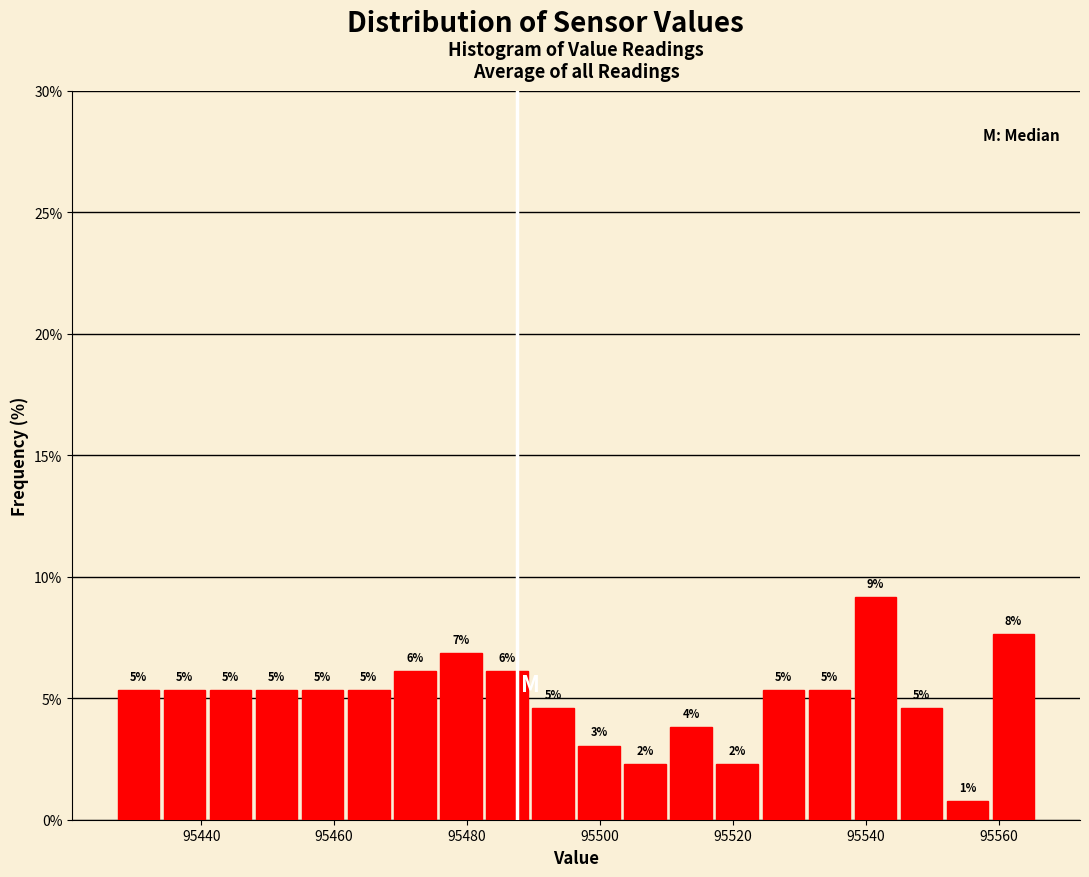

Around what value on the x-axis is the tallest bar? Give the approximate position of its centre, as read against the axis.

95542